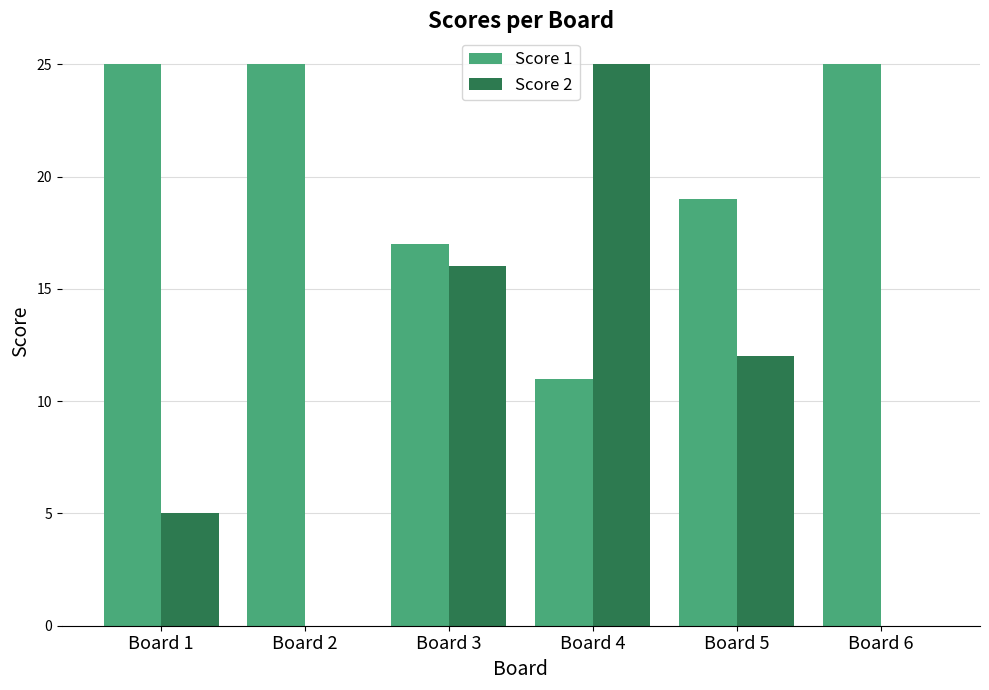

Is the value of Score 2 at Board 2 greater than the value of Score 1 at Board 5?

No